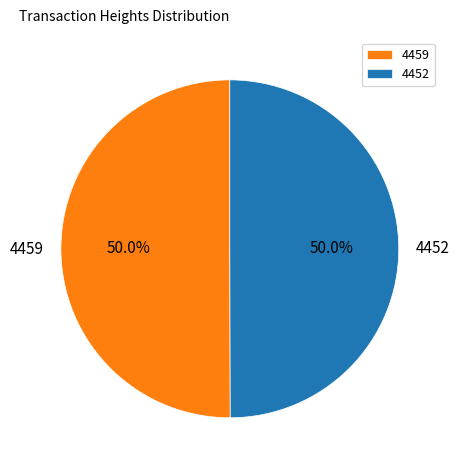

The 4459 slice represents 37% of the pie. True or false?

False